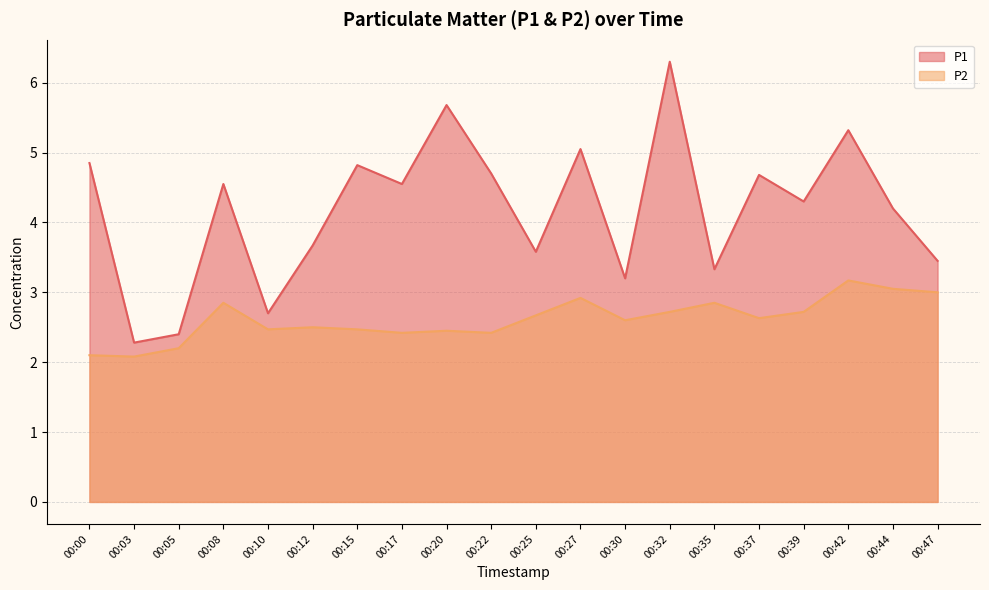

True or false: P1 and P2 intersect in this chart.

False